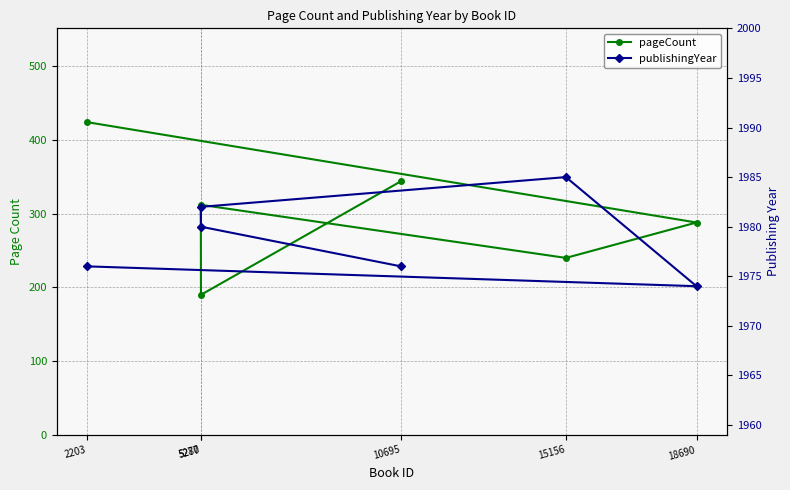

Rank the series by their maximum value, from highest to lowest.

publishingYear, pageCount